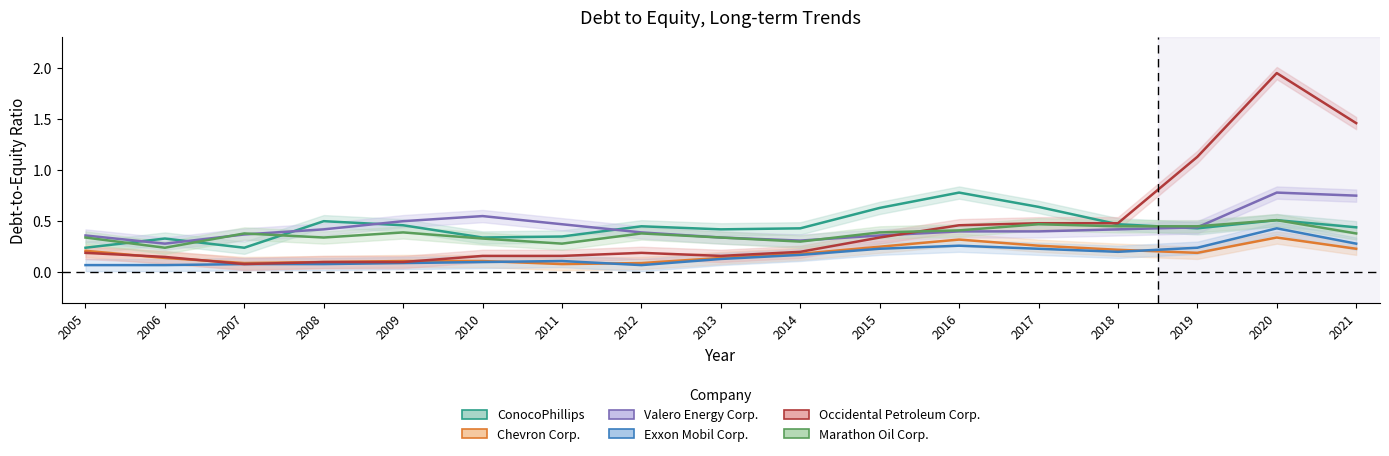

At which category is the sum across all series the highest?

2020